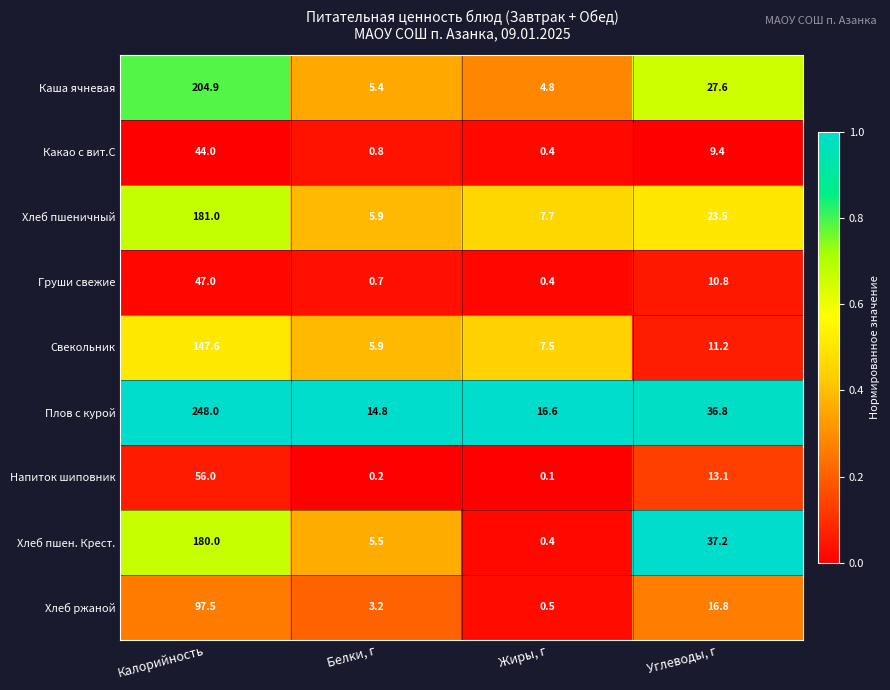

What is the difference between the Груши свежие values at Белки, г and Углеводы, г?

10.1